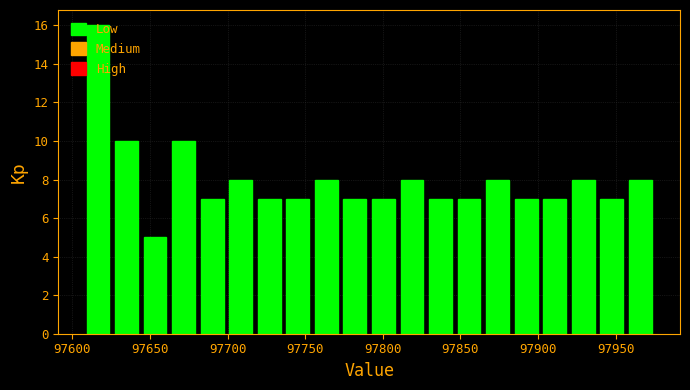

Read against the x-axis, roughly where is the centre of the tallest bar?

97615